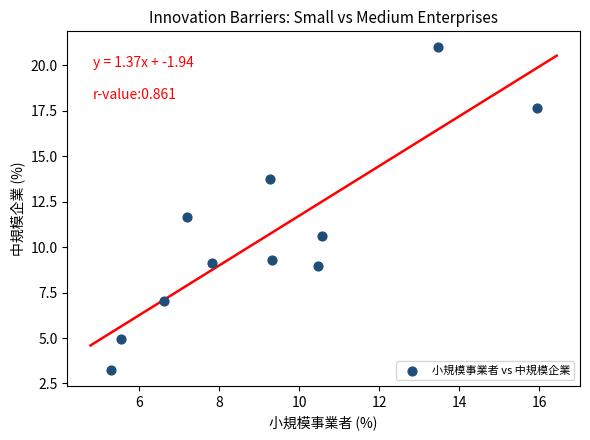

What Y value in the scatter plot is closest to 12?

11.7